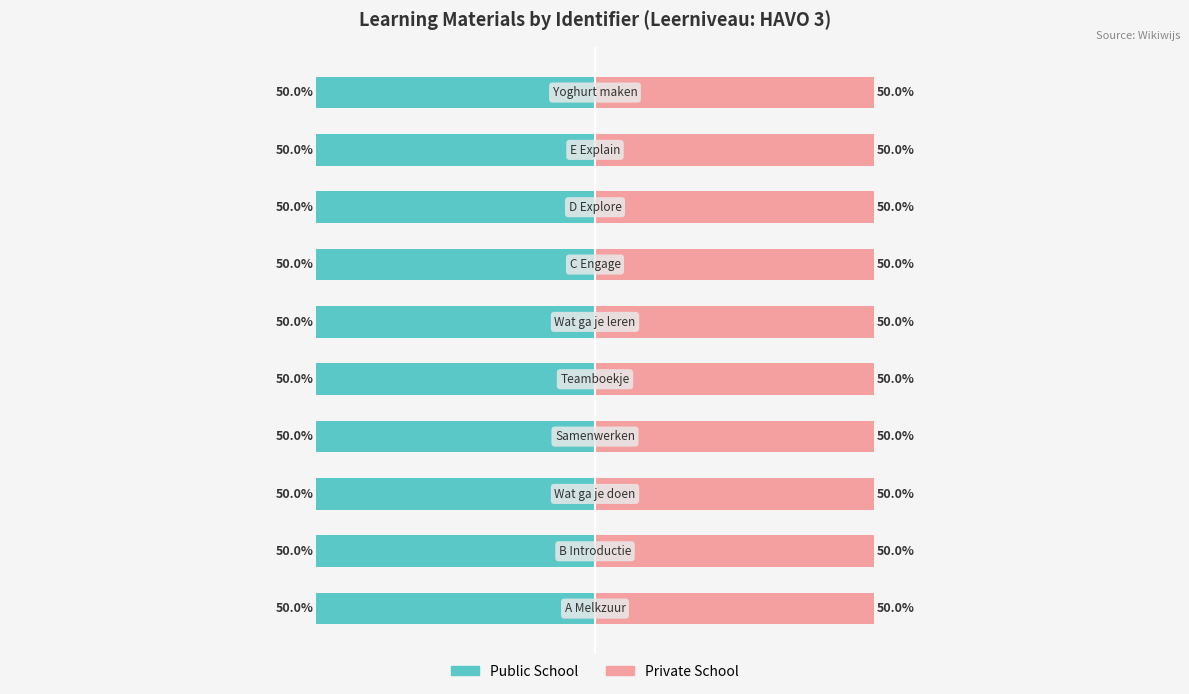

Count the number of data series in this chart.

2